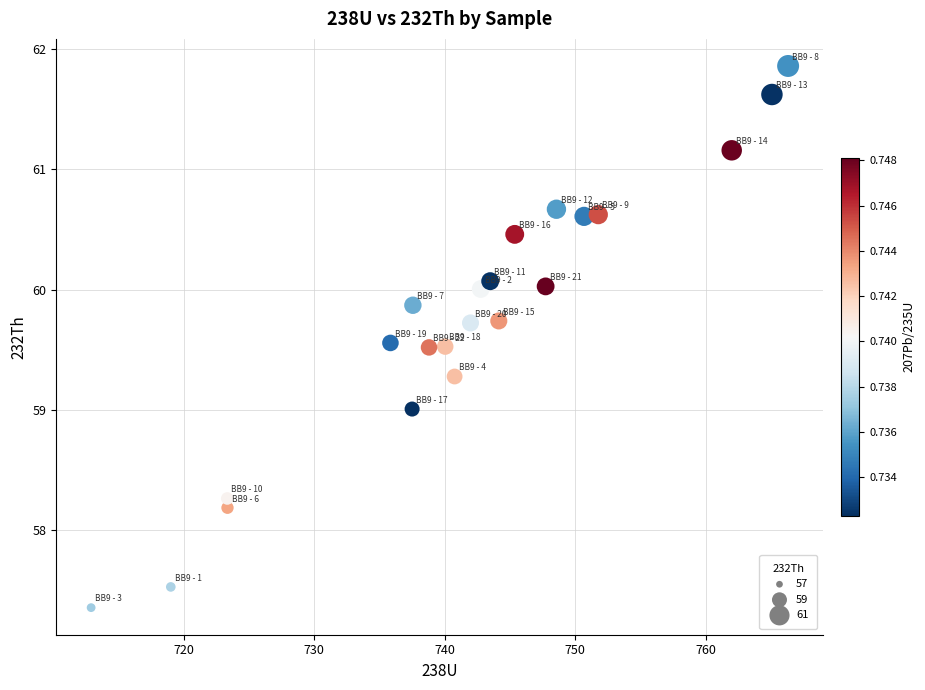

What is the range of X values (max minus min)?

53.4